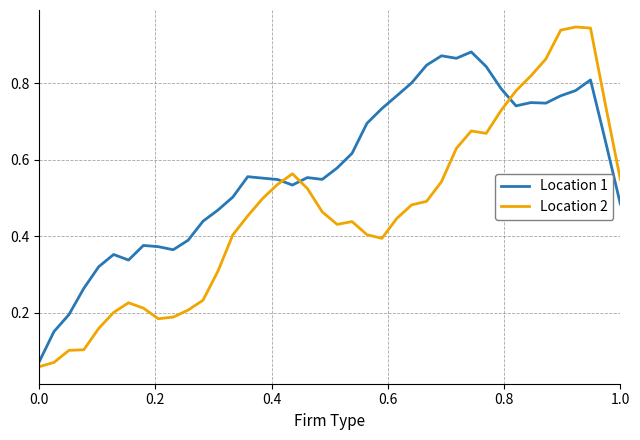

True or false: Location 1 and Location 2 cross at least once.

True